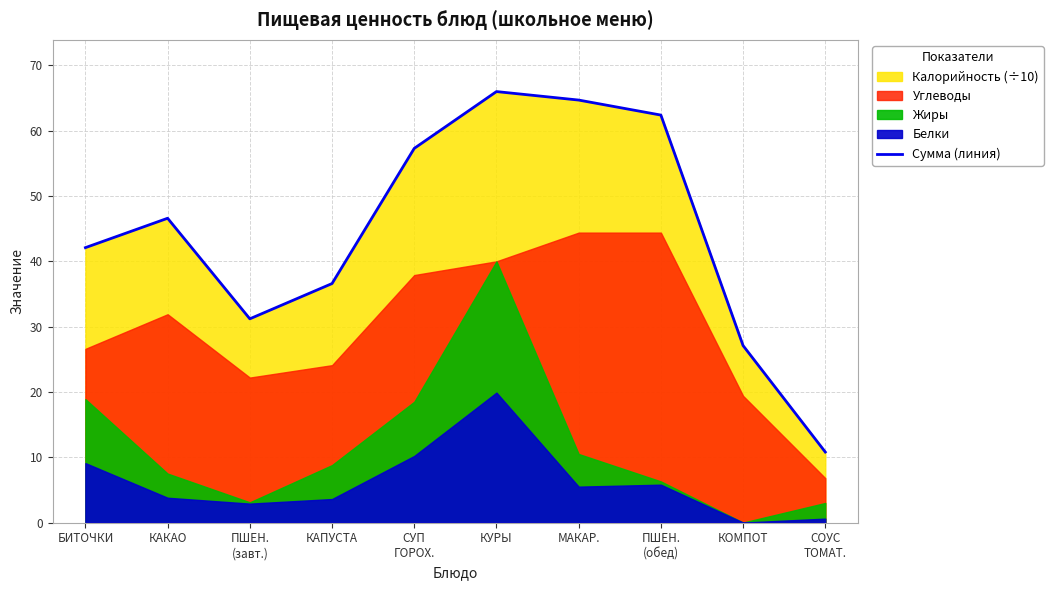

How many interior local peaks (higher than both neighbors) does the data have?

2